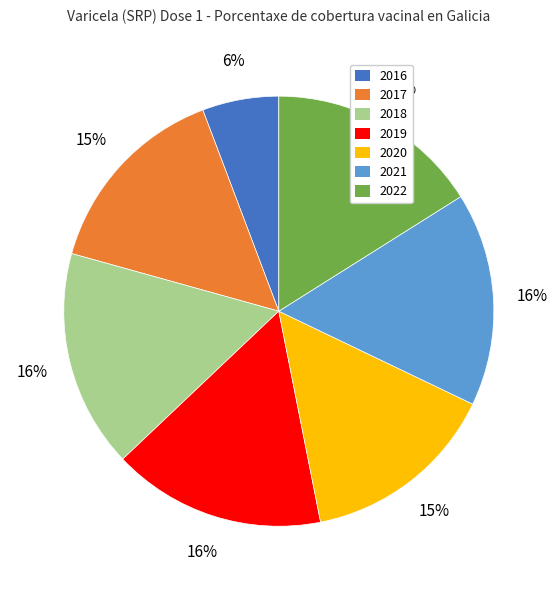

The 2019 slice represents 3% of the pie. True or false?

False